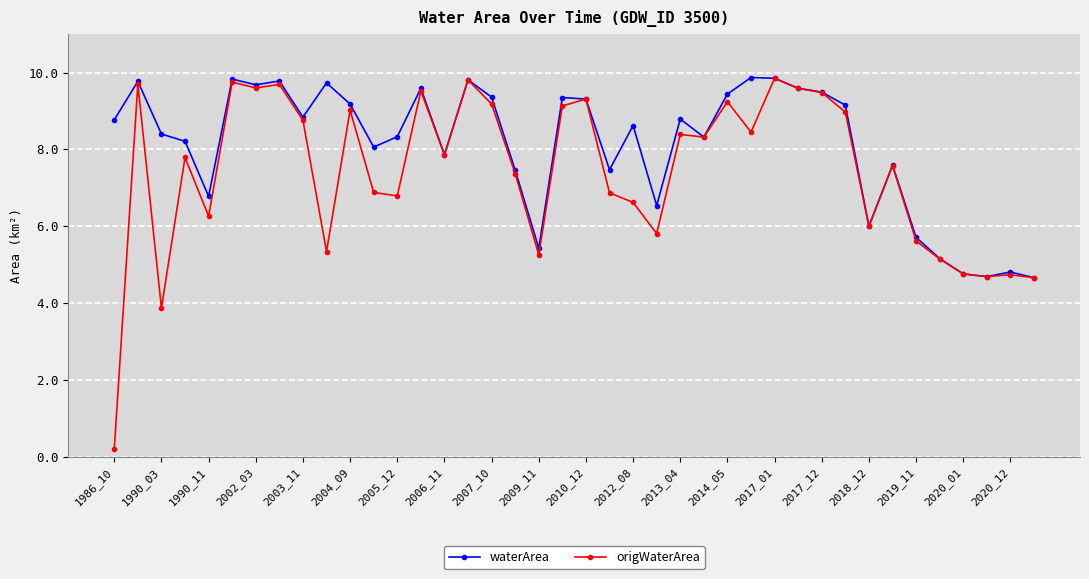

How many lines are shown in the chart?

2